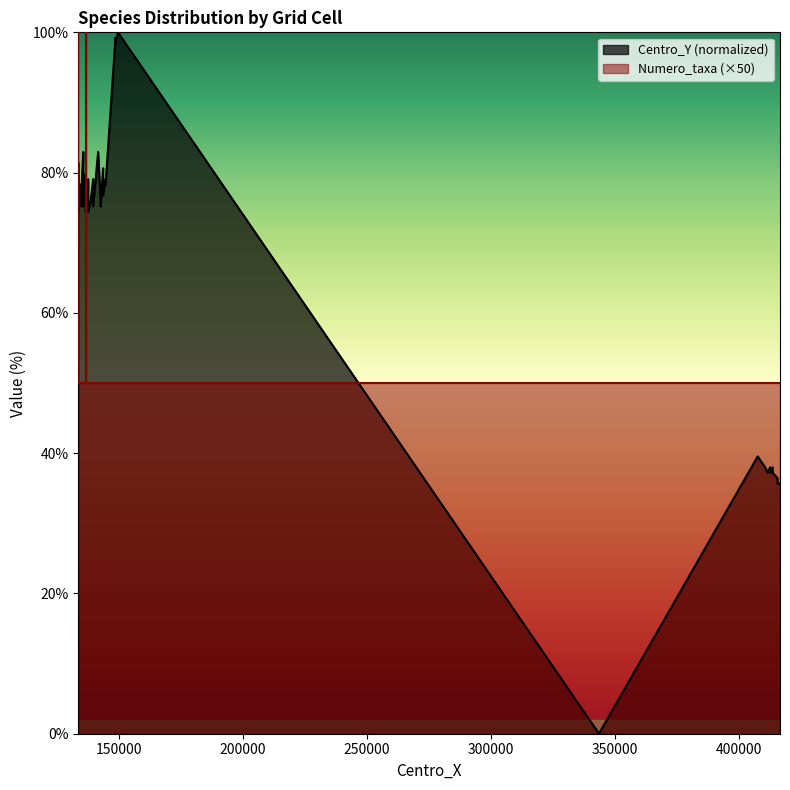

Between 137500 and 142500, which is larger?

137500